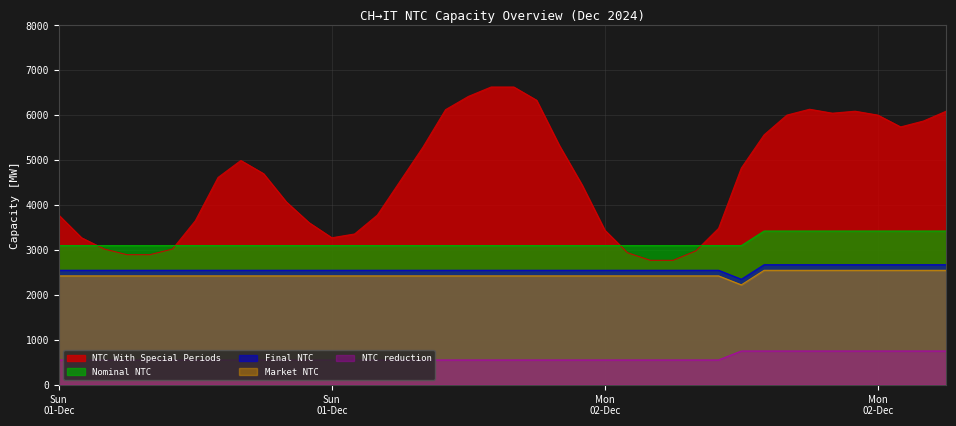

How many data points does each series have?

40